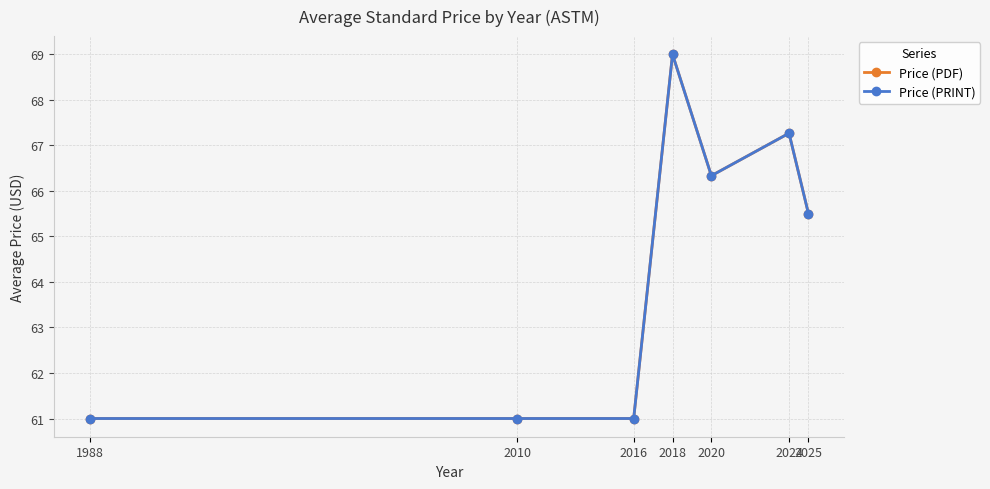

What is the average value of the Price (PDF) series?

64.4